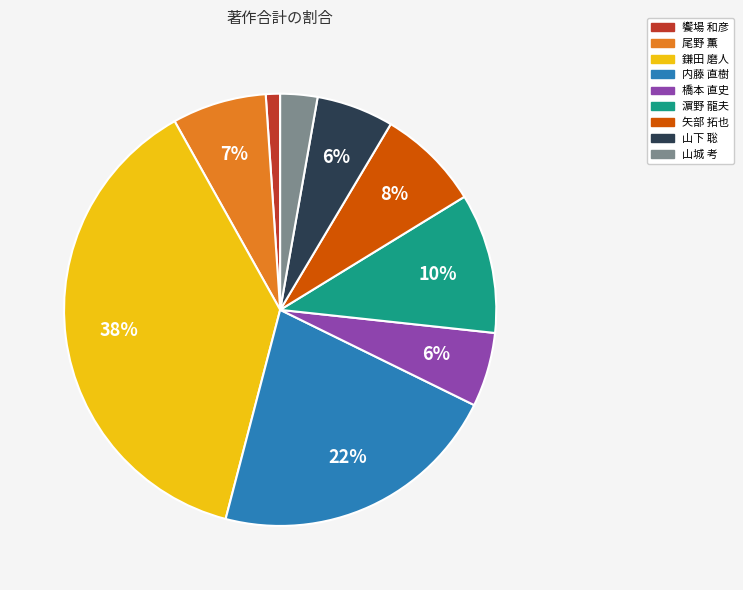

To the nearest percent, what is the difference between the largest and smallest slice percentages?

37%